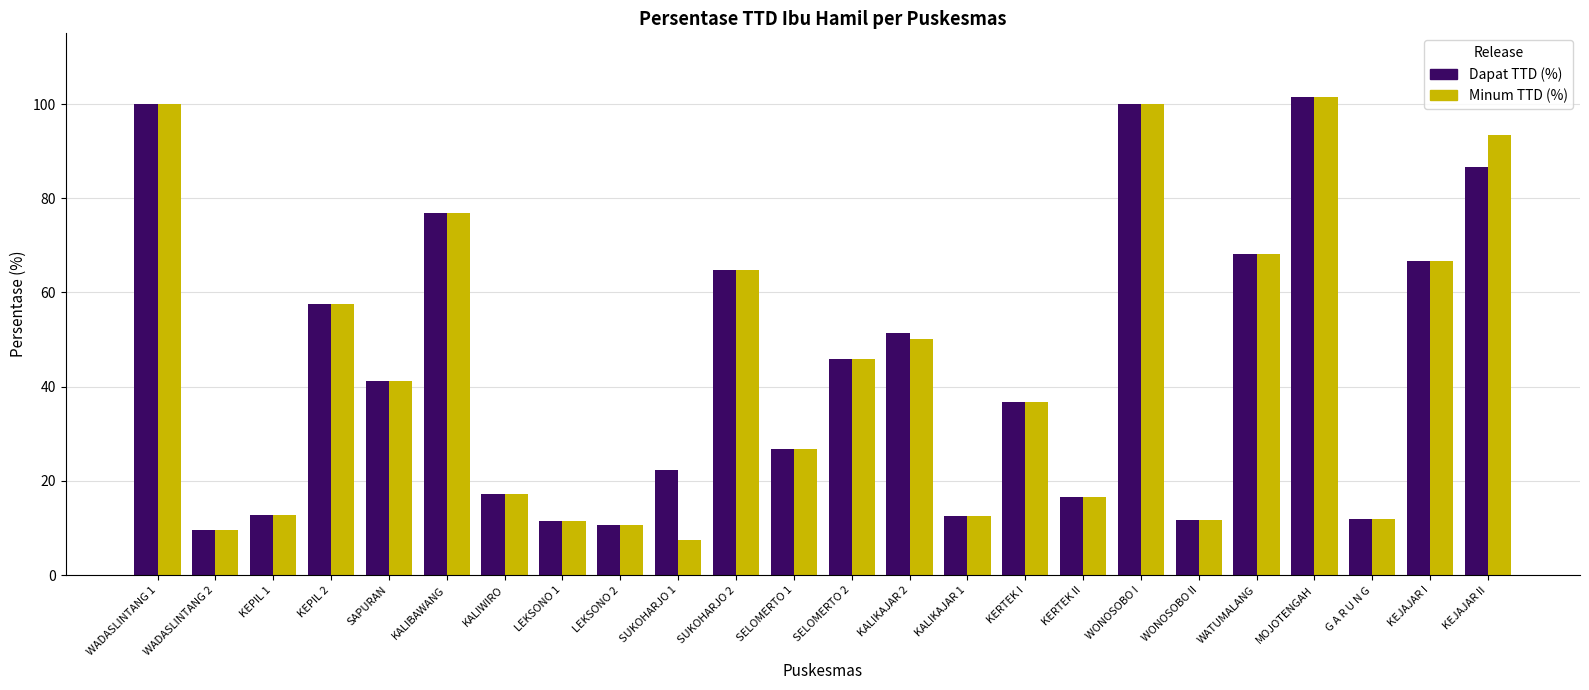

How many distinct data groups are displayed?

2